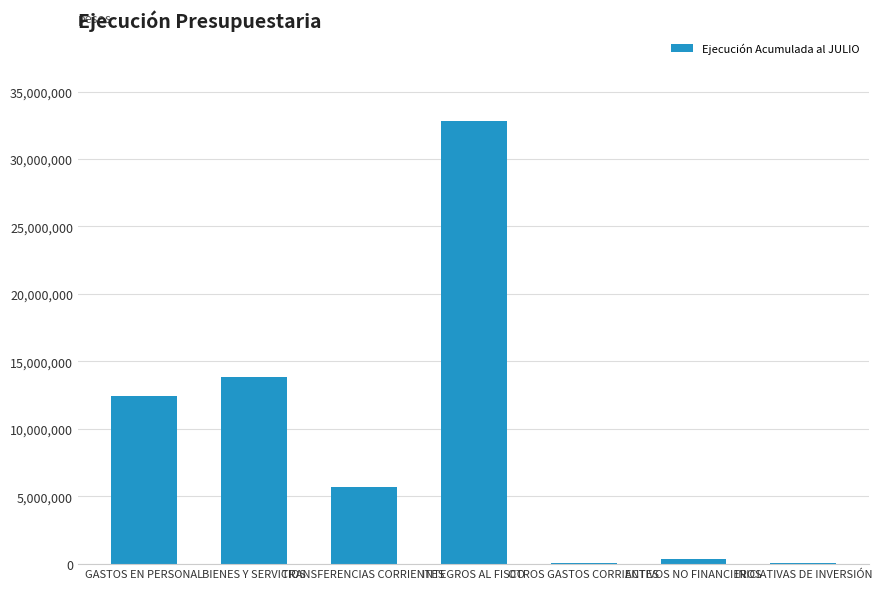

Is it true that the value at BIENES Y SERVICIOS is 13818486?

True